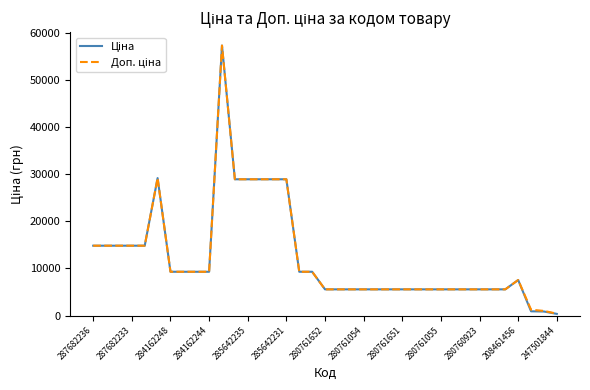

How many lines are shown in the chart?

2